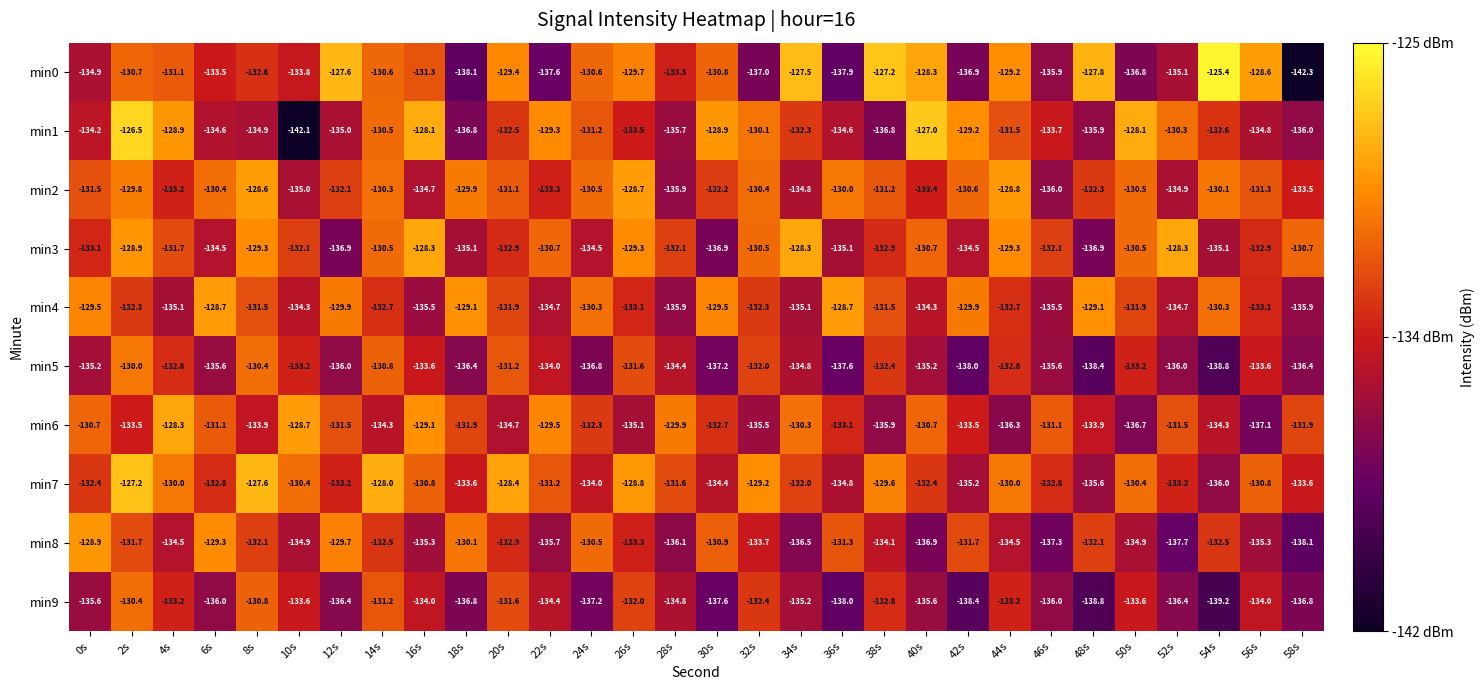

What is the sum of all min8 values?

-4005.0